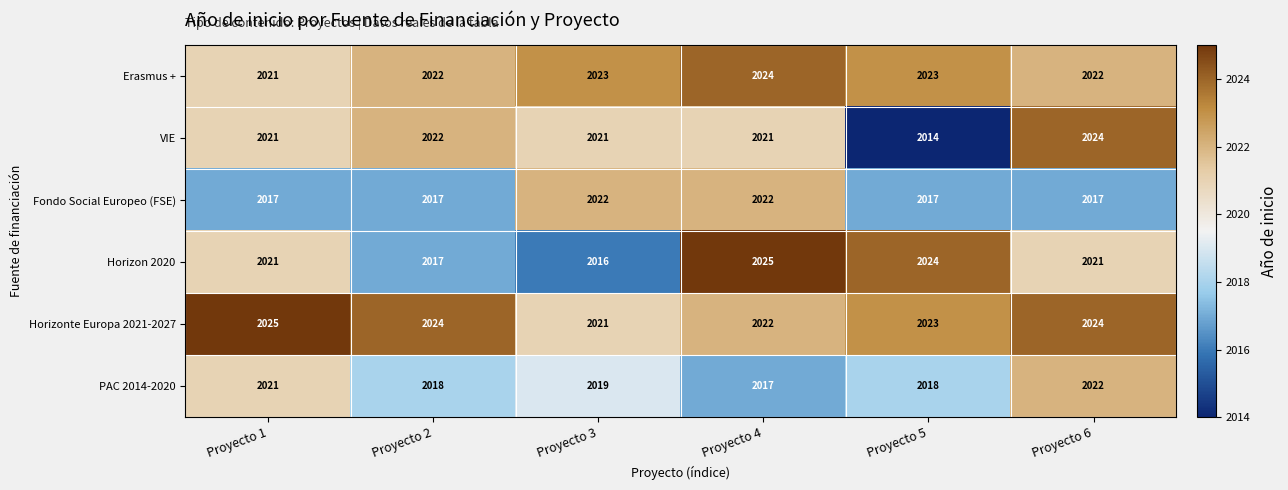

At which label is PAC 2014-2020 closest to 2019?

Proyecto 3